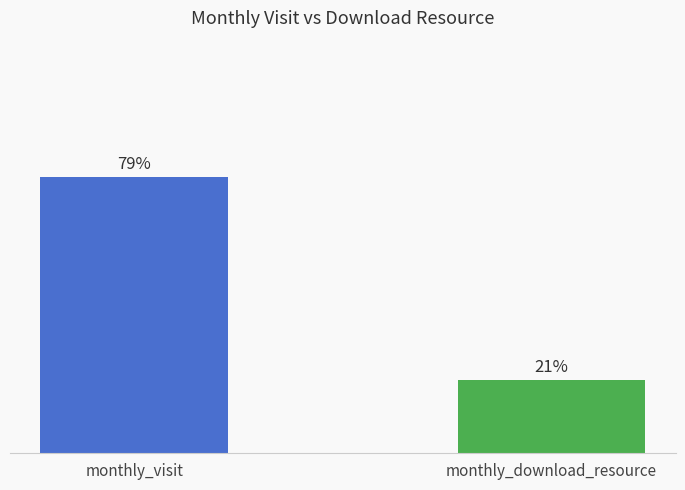

The chart shows a value of 1369 at monthly_visit. True or false?

True